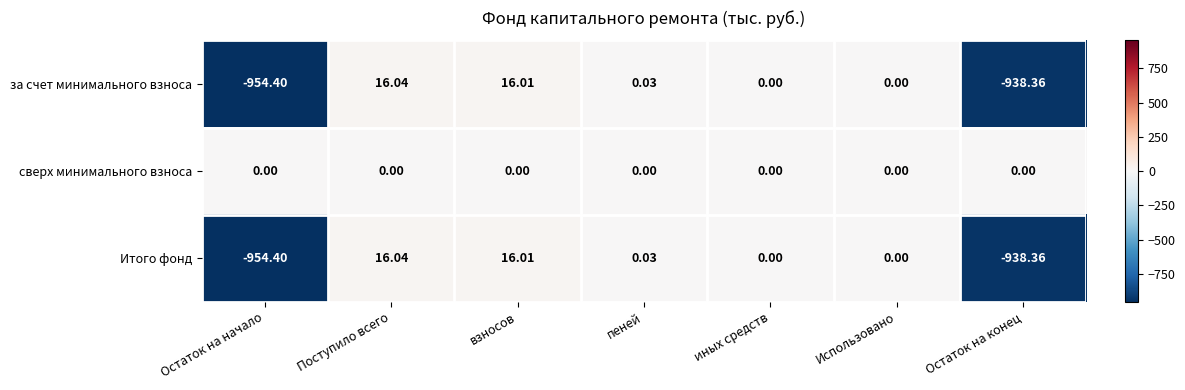

At which category is the sum across all series the highest?

Поступило всего